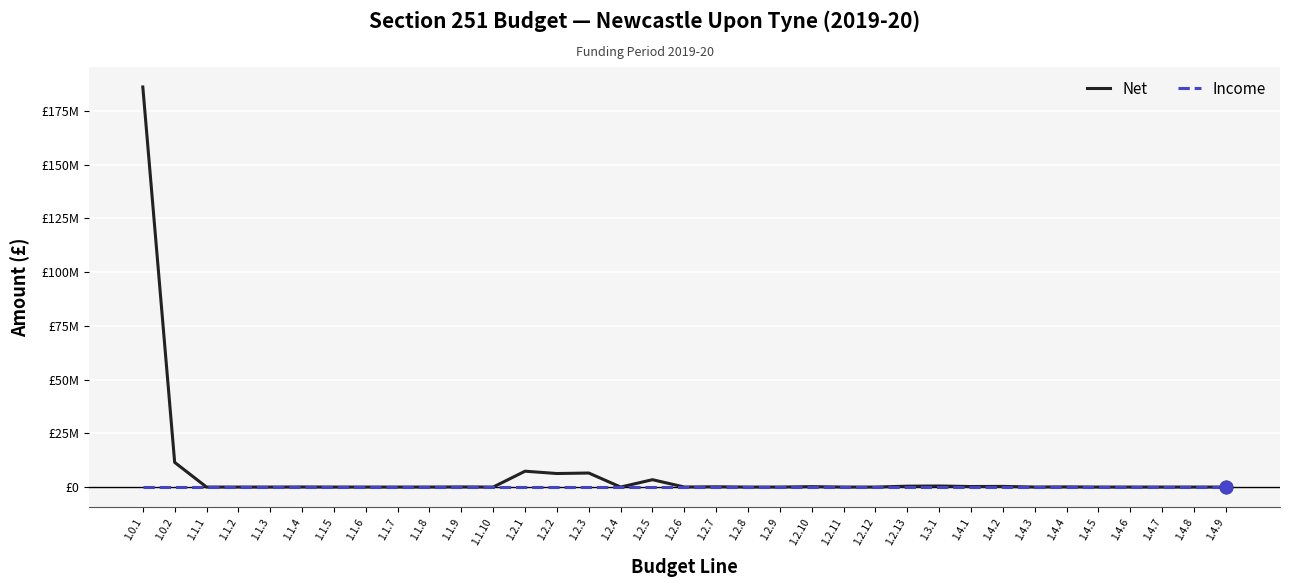

Between 1.2.2 and 1.2.7, which is larger?

1.2.2